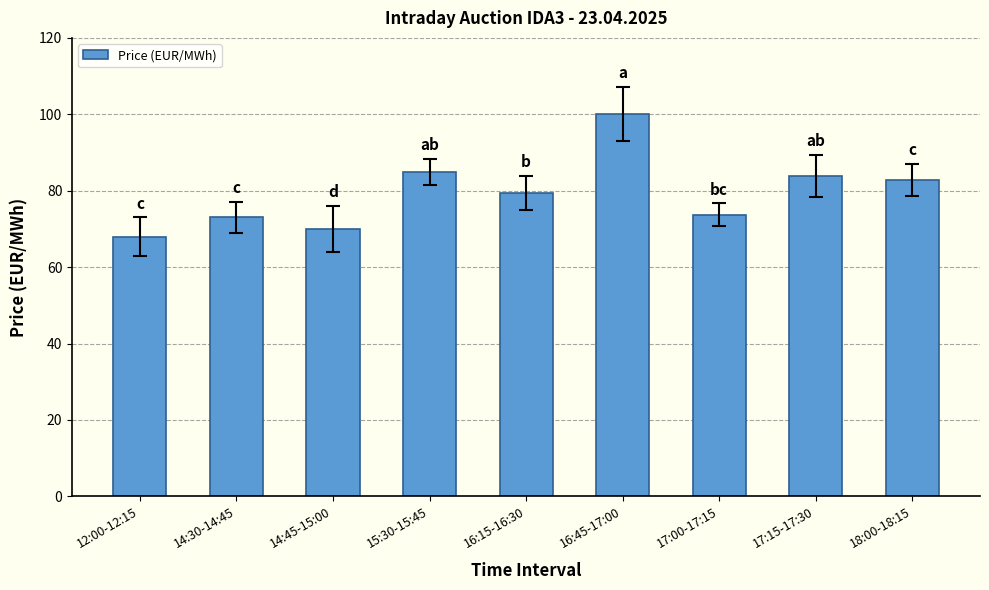

What is the smallest value displayed?

68.0